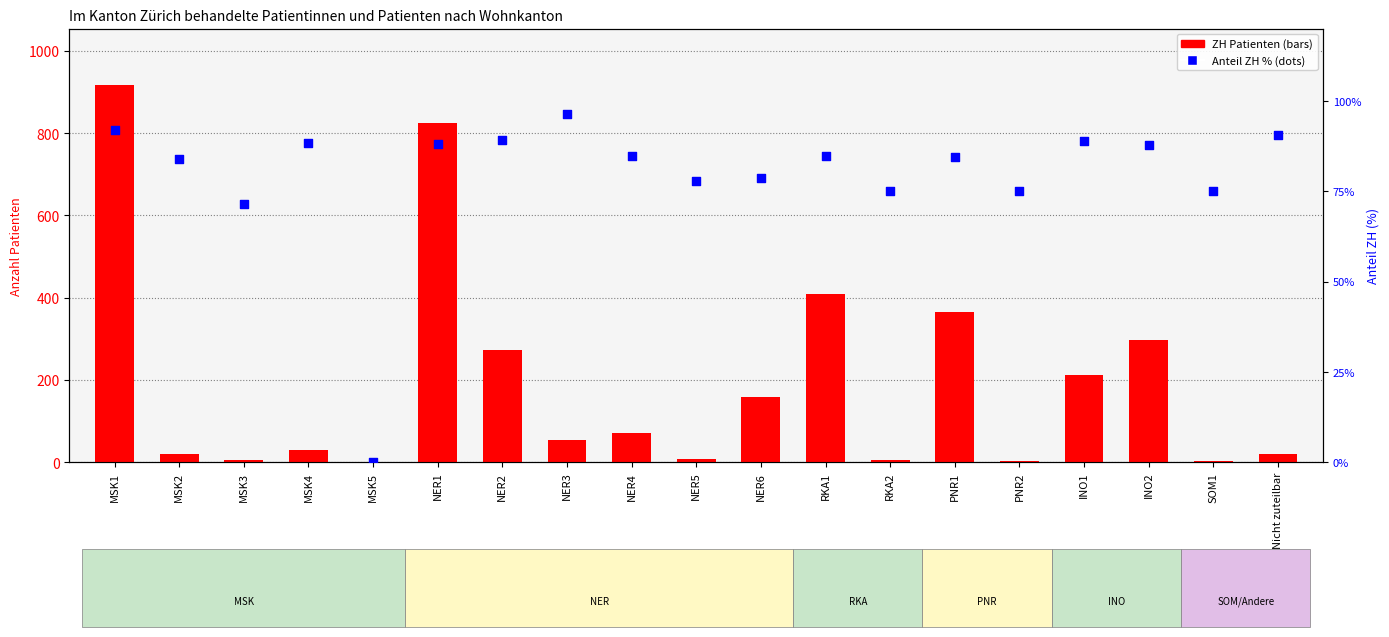

At which category is the sum across all series the highest?

MSK1